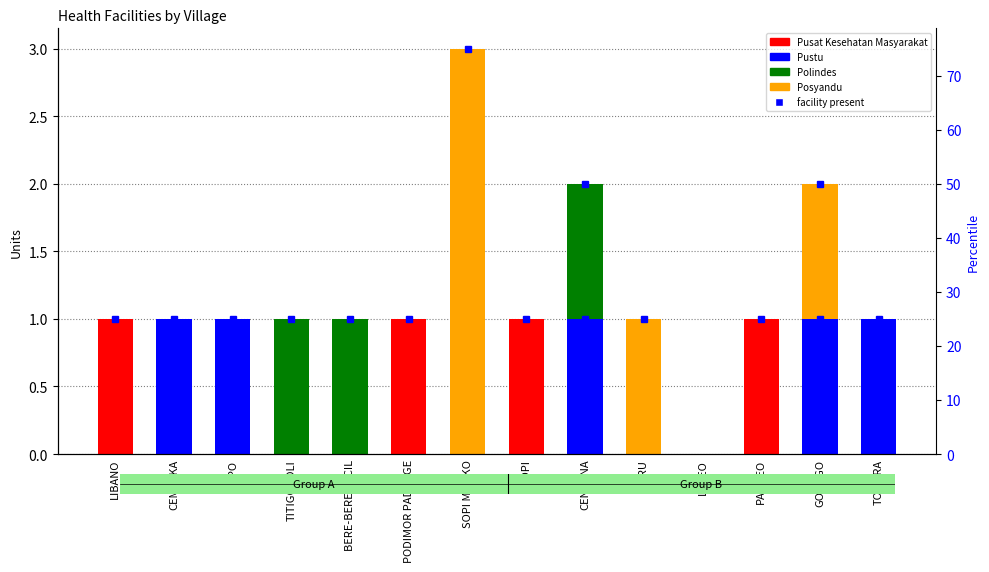

What is the difference between the maximum and minimum values in the Posyandu series?

3